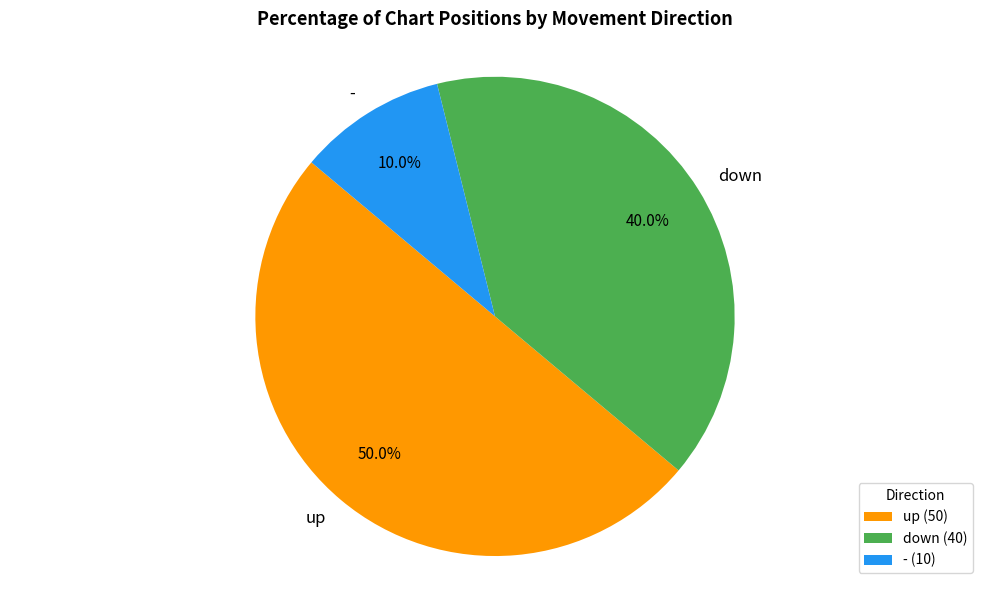

To the nearest percent, what is the average slice percentage?

33%